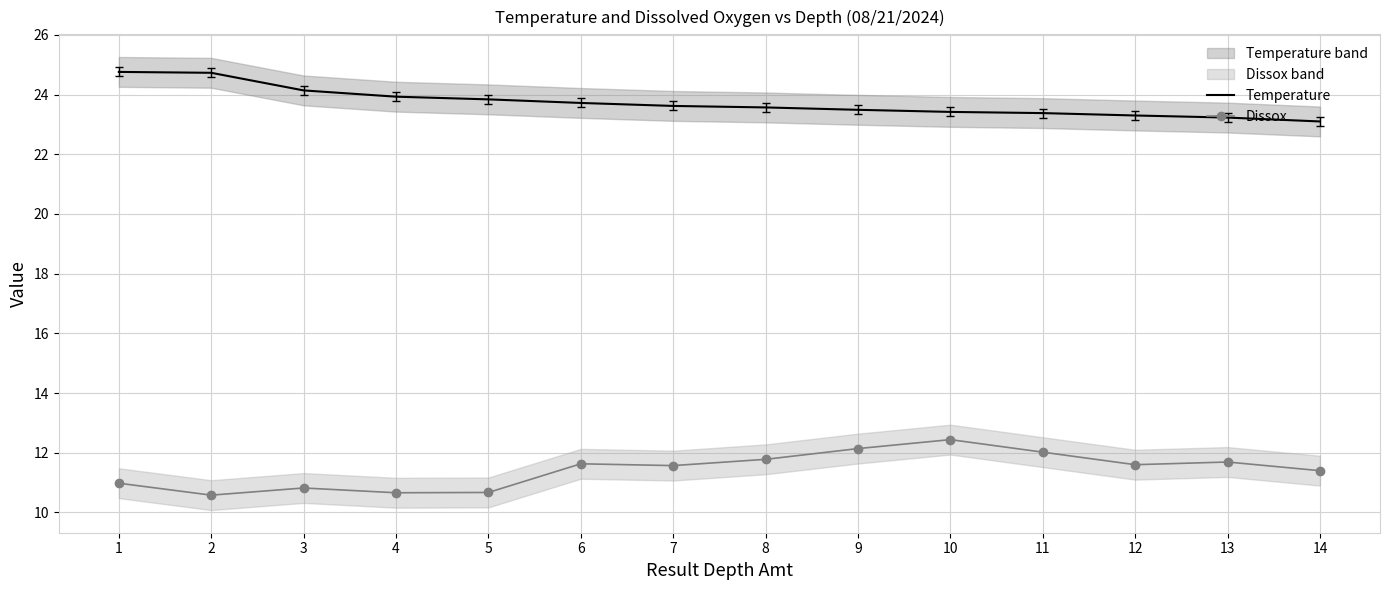

Reading left to right, extract all data points from this chart.

Temperature: 24.8	24.7	24.1	23.9	23.8	23.7	23.6	23.6	23.5	23.4	23.4	23.3	23.2	23.1
Dissox: 11.0	10.6	10.8	10.7	10.7	11.6	11.6	11.8	12.1	12.4	12.0	11.6	11.7	11.4